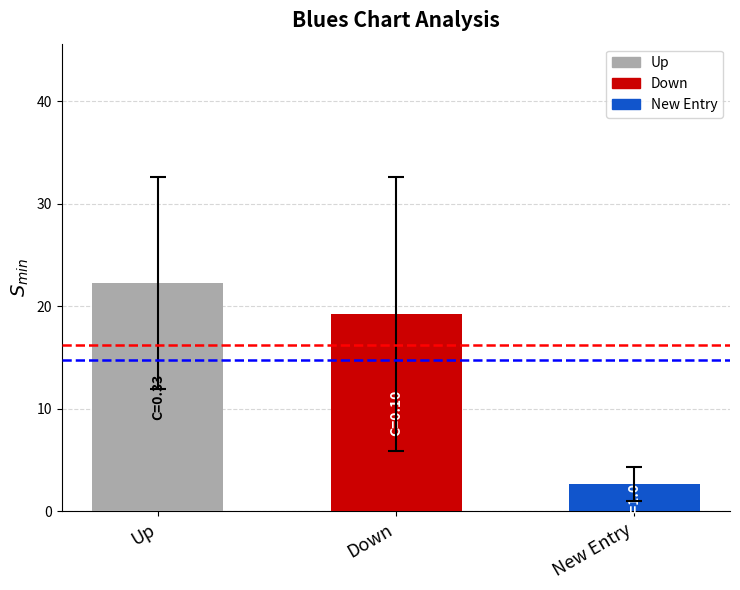

How many distinct data groups are displayed?

1